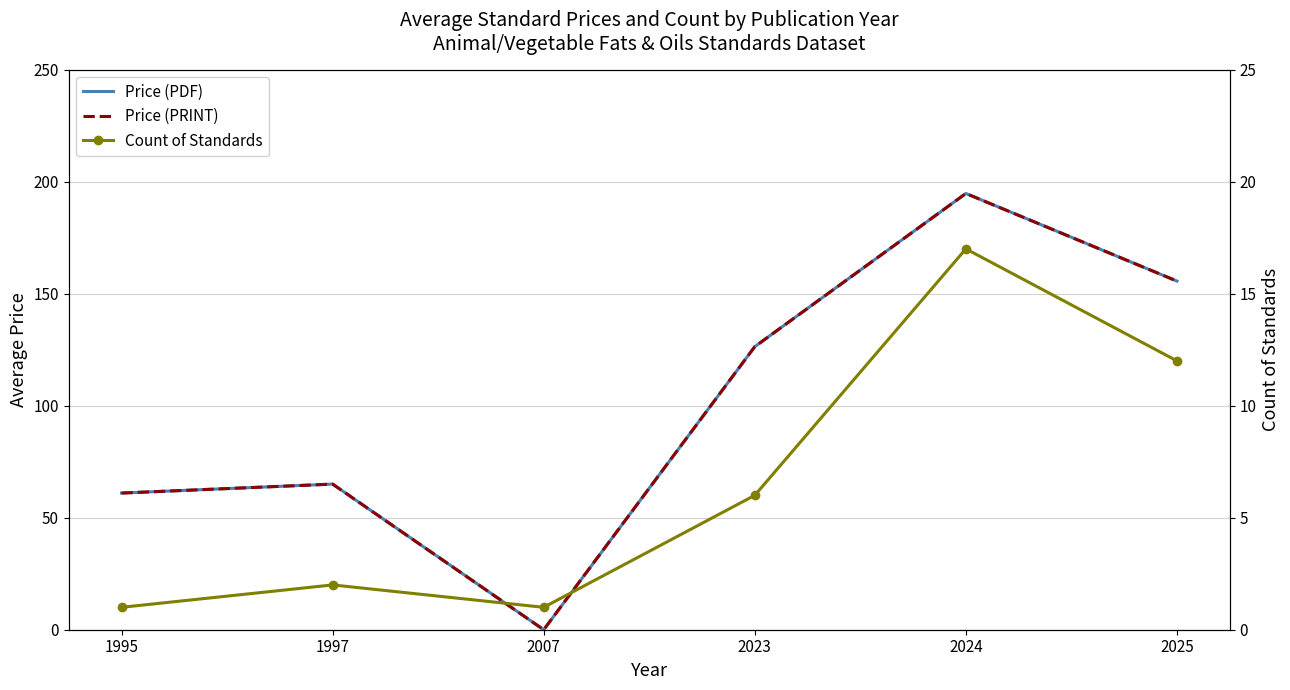

Which series changed the most between 2007 and 2025?

Price (PDF)